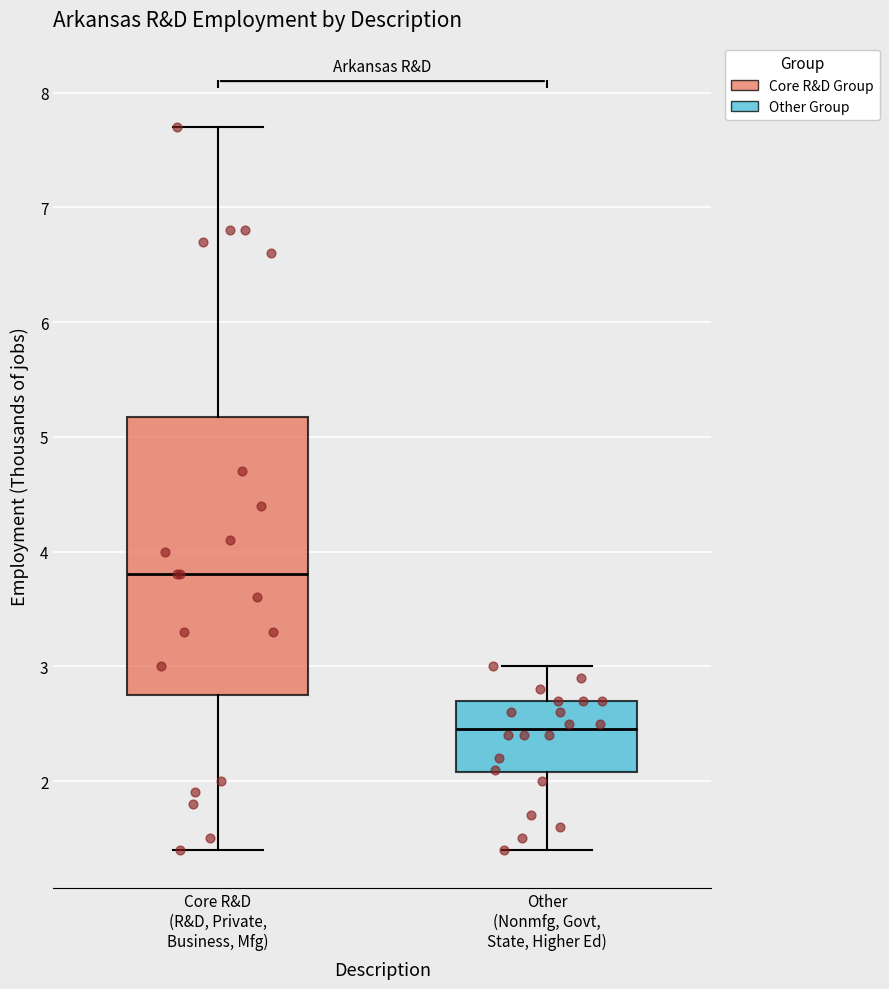

Reading left to right, read every box against the y-axis: the position of its median line, the range the box covers, and the ends of its whiskers. The values are not printed on the chart, so give them approximately, as read against the axis.

Core R&D (R&D, Private, Business, Mfg): median 3.8, box 2.8 to 5.2, whiskers 1.4 to 7.7
Other (Nonmfg, Govt, State, Higher Ed): median 2.5, box 2.1 to 2.7, whiskers 1.4 to 3.0